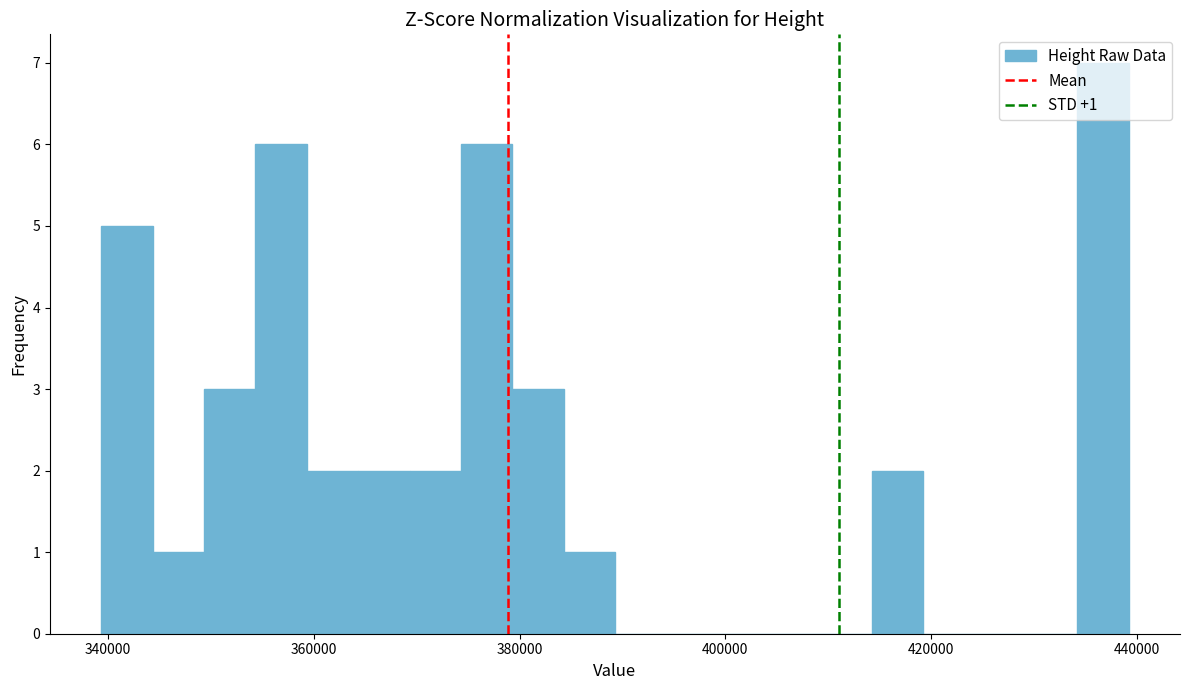

Read against the x-axis, roughly where is the centre of the tallest bar?

436000